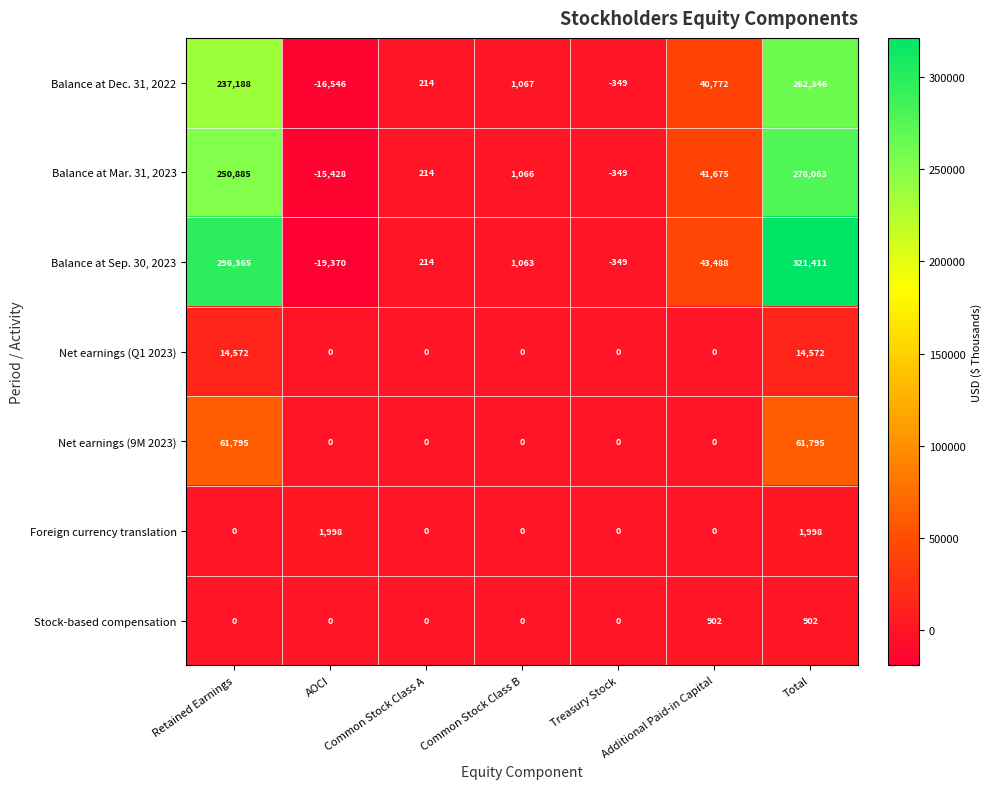

How many values in Balance at Dec. 31, 2022 are above zero?

5